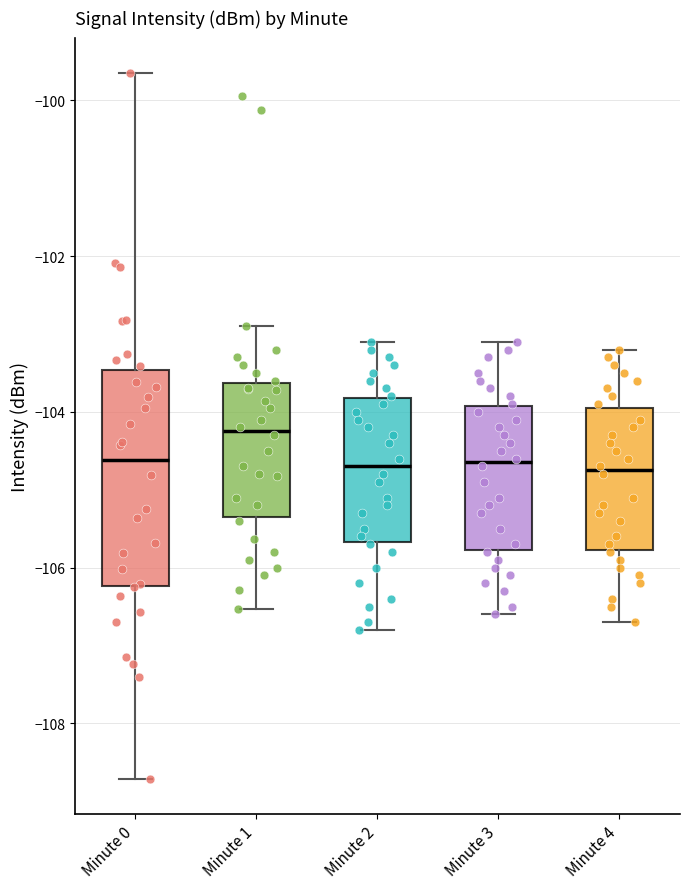

Reading left to right, read every box against the y-axis: the position of its median line, the range the box covers, and the ends of its whiskers. The values are not printed on the chart, so give them approximately, as read against the axis.

Minute 0: median -104.6, box -106.2 to -103.4, whiskers -108.8 to -99.6
Minute 1: median -104.2, box -105.4 to -103.6, whiskers -106.6 to -102.8
Minute 2: median -104.6, box -105.6 to -103.8, whiskers -106.8 to -103.0
Minute 3: median -104.6, box -105.8 to -104.0, whiskers -106.6 to -103.0
Minute 4: median -104.8, box -105.8 to -104.0, whiskers -106.6 to -103.2